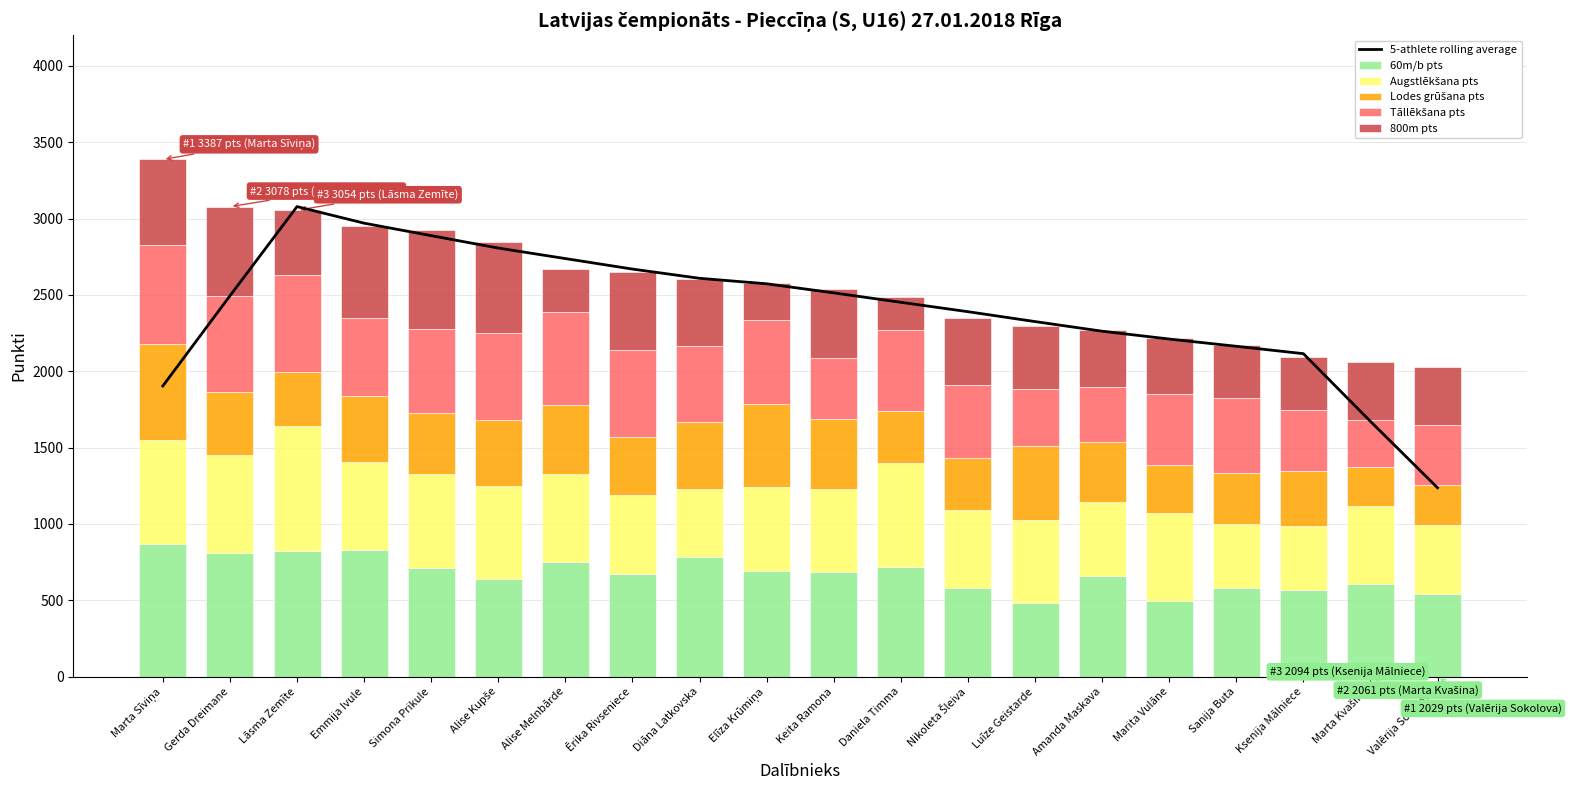

Where does the 60m/b pts series first go above 686?

Marta Sīviņa